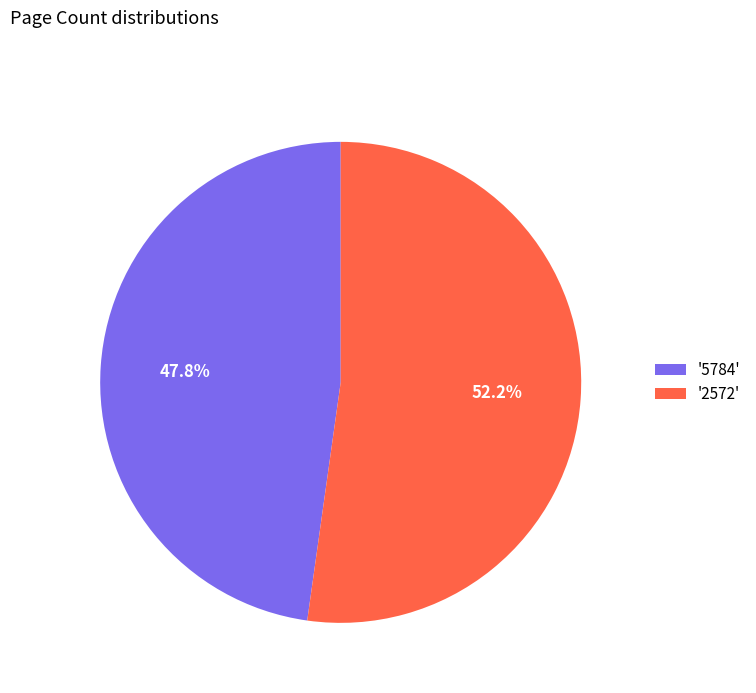

Rank the categories by value from highest to lowest.

'2572', '5784'